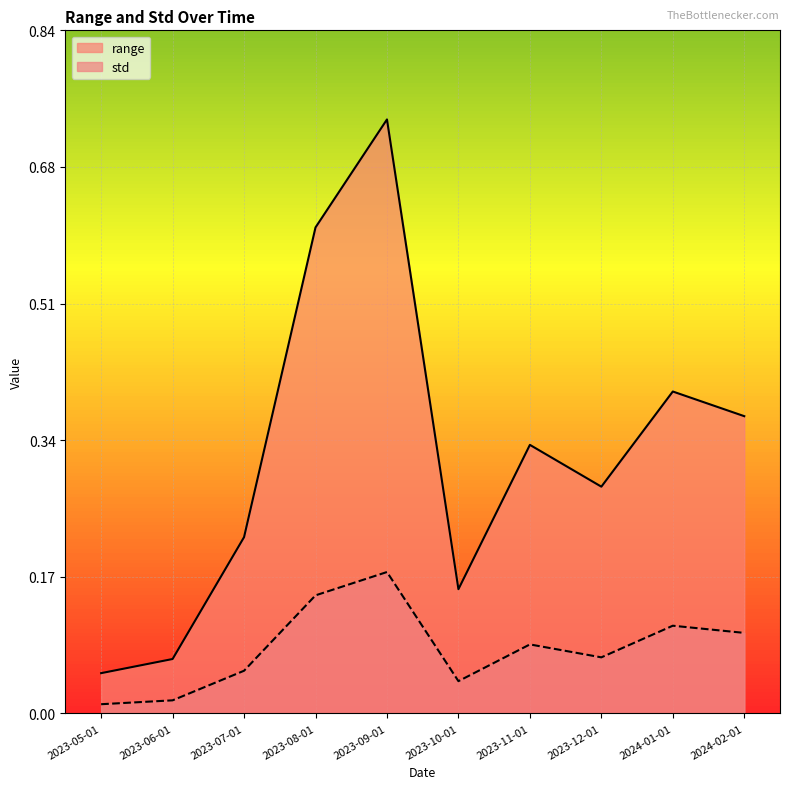

Reading right to left, transcribe all the data shown in this chart.

range: 2024-02-01=0.4	2024-01-01=0.4	2023-12-01=0.3	2023-11-01=0.3	2023-10-01=0.2	2023-09-01=0.7	2023-08-01=0.6	2023-07-01=0.2	2023-06-01=0.1	2023-05-01=0.0
std: 2024-02-01=0.1	2024-01-01=0.1	2023-12-01=0.1	2023-11-01=0.1	2023-10-01=0.0	2023-09-01=0.2	2023-08-01=0.1	2023-07-01=0.1	2023-06-01=0.0	2023-05-01=0.0